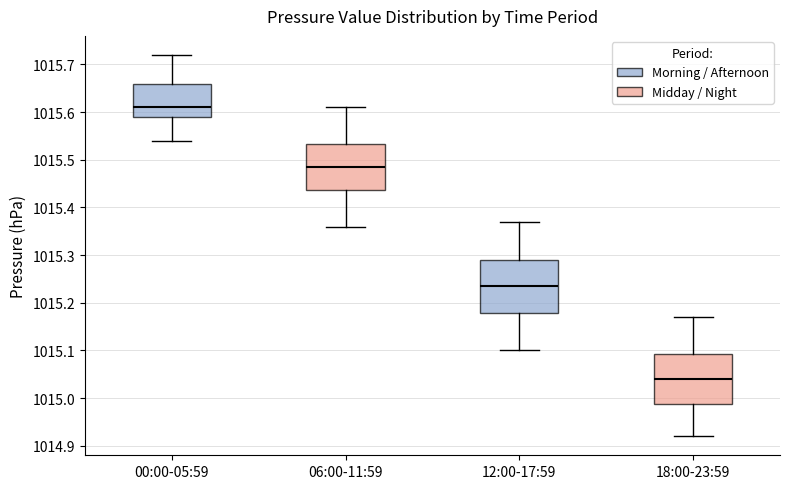

Reading left to right, transcribe this box plot: for each box, give where its median line is, the range the box spans, and where its two whiskers end, as read against the y-axis. The values are not printed on the chart, so give them approximately, as read against the axis.

00:00-05:59: median 1015.61, box 1015.59 to 1015.66, whiskers 1015.54 to 1015.72
06:00-11:59: median 1015.49, box 1015.44 to 1015.53, whiskers 1015.36 to 1015.61
12:00-17:59: median 1015.24, box 1015.18 to 1015.29, whiskers 1015.10 to 1015.37
18:00-23:59: median 1015.04, box 1014.99 to 1015.09, whiskers 1014.92 to 1015.17